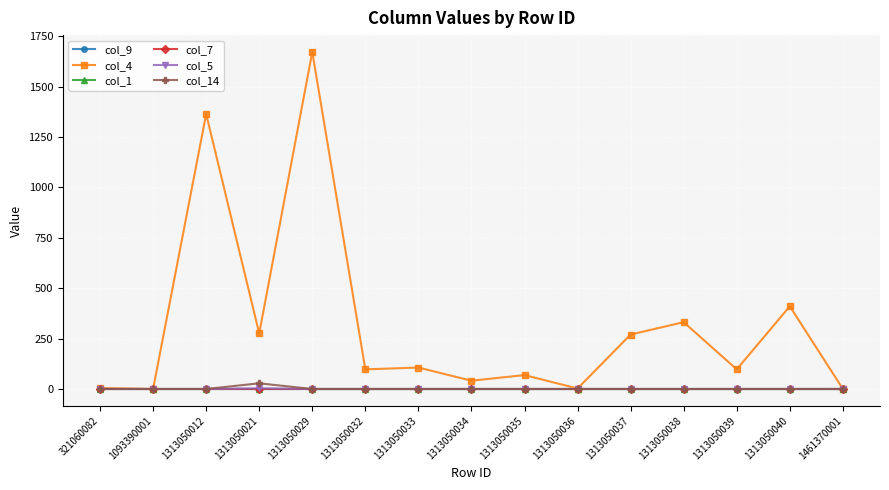

What is the difference between the highest and lowest values at 1313050034?

41.0